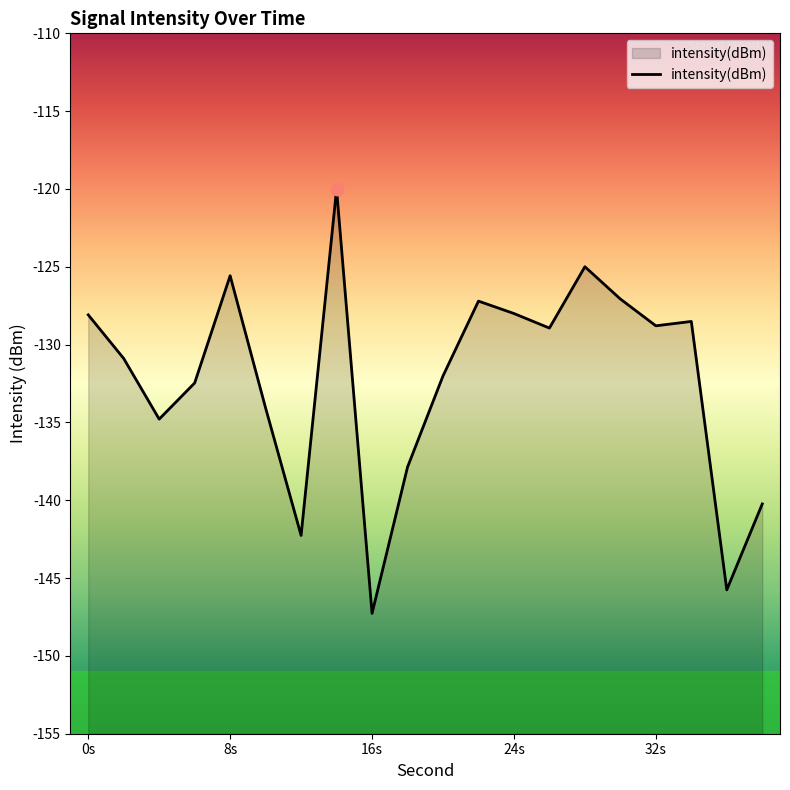

Which has a higher value, 20 or 30?

30